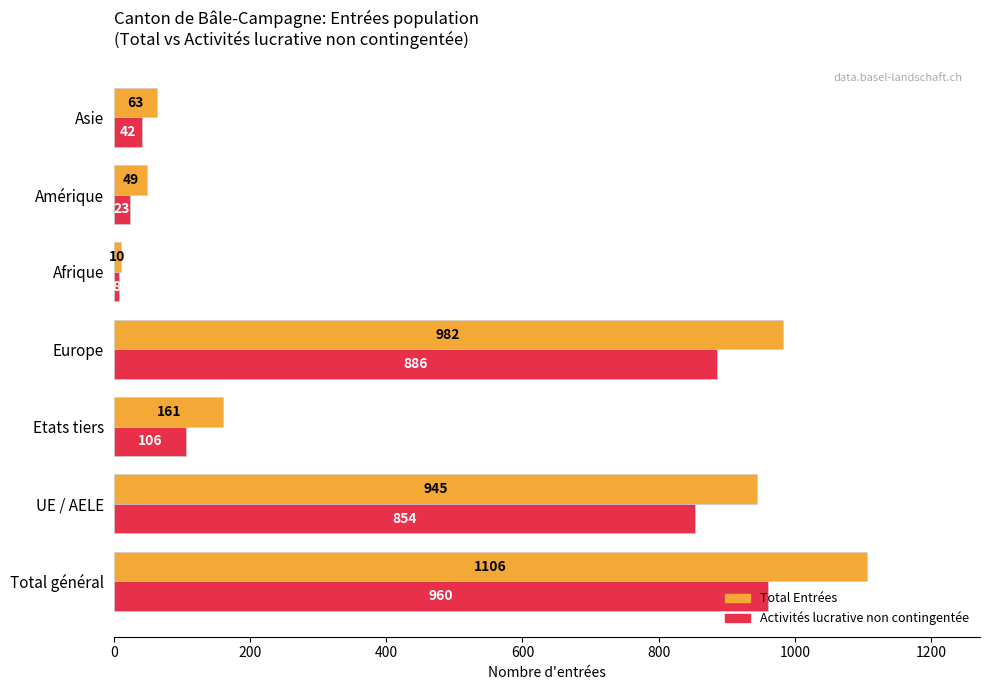

What is the spread (max minus min) of values at Amérique?

26